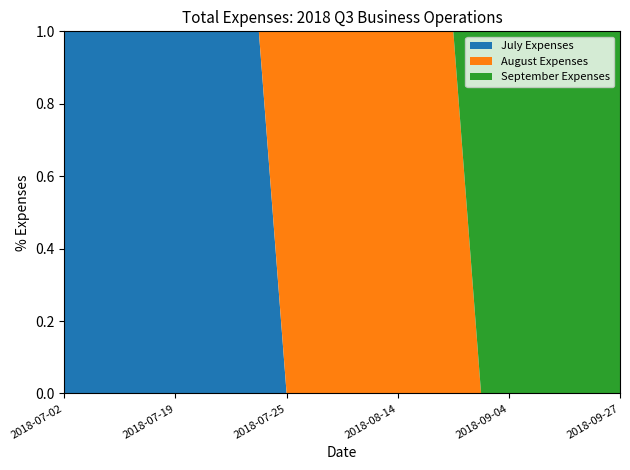

Reading right to left, list all the values displayed in this chart.

July Expenses: 2018-09-27=0	2018-09-18=0	2018-09-10=0	2018-09-06=0	2018-09-04=0	2018-09-03=0	2018-08-28=0	2018-08-27=0	2018-08-14=0	2018-08-06=0	2018-08-03=0	2018-08-02=0	2018-07-25=0	2018-07-24=96400	2018-07-23=50000	2018-07-20=37900	2018-07-19=29100	2018-07-12=36000	2018-07-09=67000	2018-07-04=72000	2018-07-02=76000
August Expenses: 2018-09-27=0	2018-09-18=0	2018-09-10=0	2018-09-06=0	2018-09-04=0	2018-09-03=0	2018-08-28=37000	2018-08-27=35000	2018-08-14=196000	2018-08-06=69000	2018-08-03=41400	2018-08-02=199000	2018-07-25=124000	2018-07-24=0	2018-07-23=0	2018-07-20=0	2018-07-19=0	2018-07-12=0	2018-07-09=0	2018-07-04=0	2018-07-02=0
September Expenses: 2018-09-27=231000	2018-09-18=80000	2018-09-10=30000	2018-09-06=116400	2018-09-04=67000	2018-09-03=40000	2018-08-28=0	2018-08-27=0	2018-08-14=0	2018-08-06=0	2018-08-03=0	2018-08-02=0	2018-07-25=0	2018-07-24=0	2018-07-23=0	2018-07-20=0	2018-07-19=0	2018-07-12=0	2018-07-09=0	2018-07-04=0	2018-07-02=0